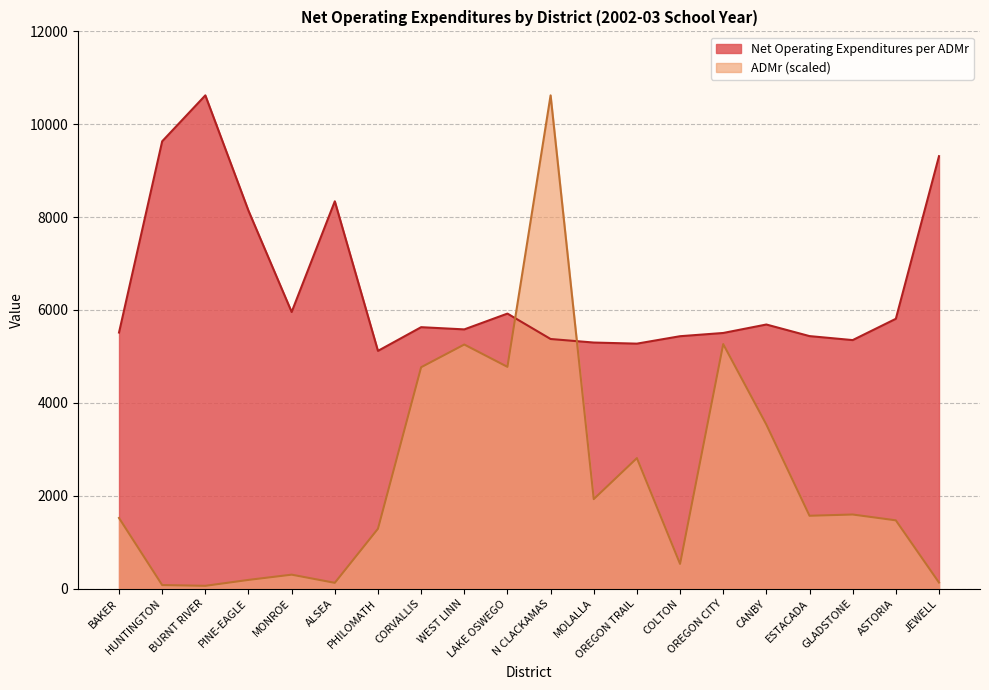

Is it true that ADMr equals 33.7 at BURNT RIVER?

False